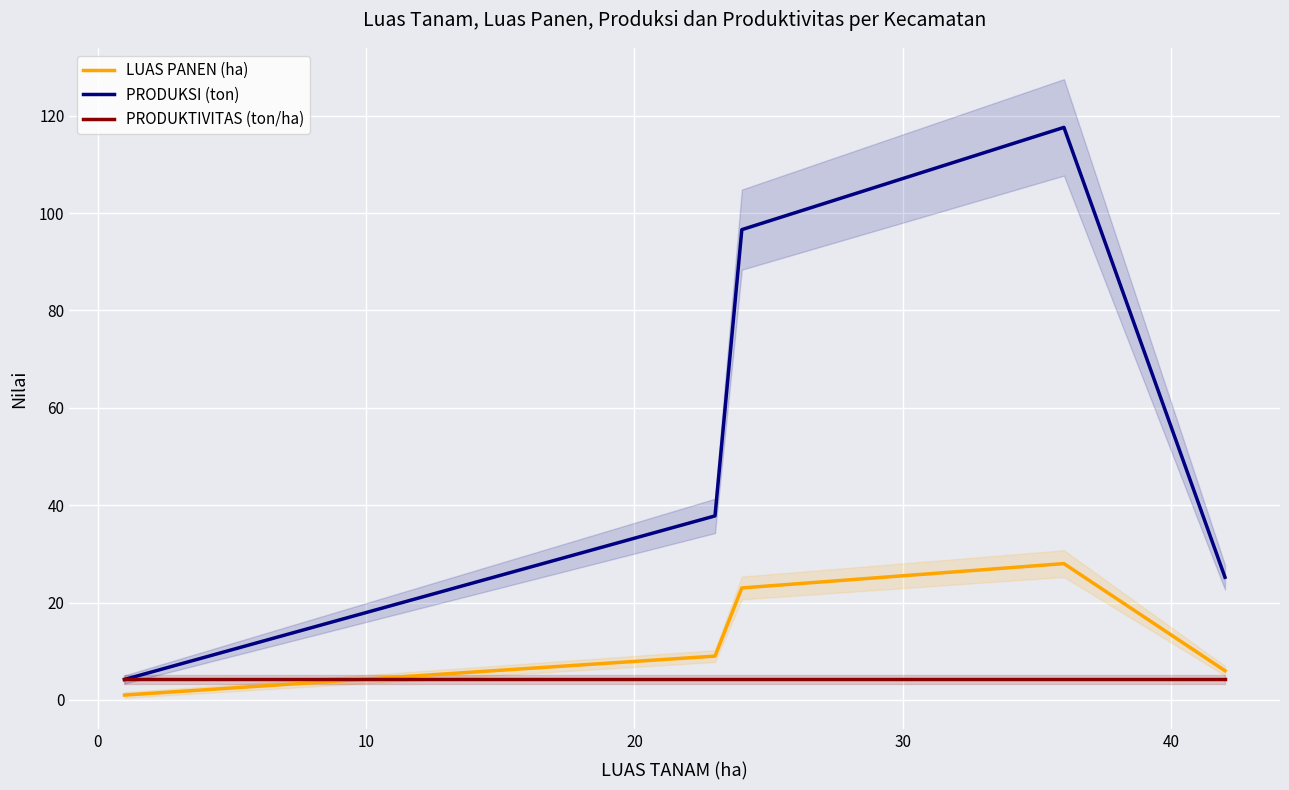

True or false: PRODUKSI (ton) and LUAS PANEN (ha) cross at least once.

False